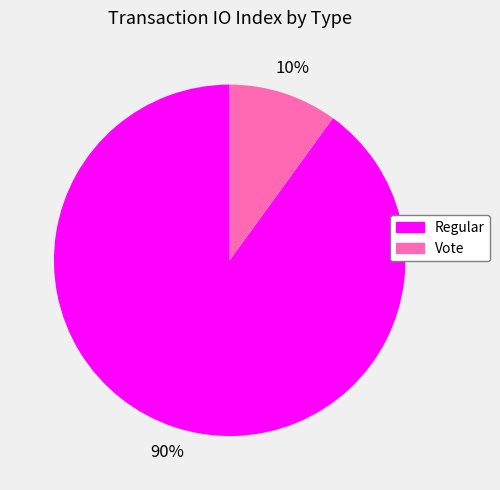

The Vote slice represents 20% of the pie. True or false?

False